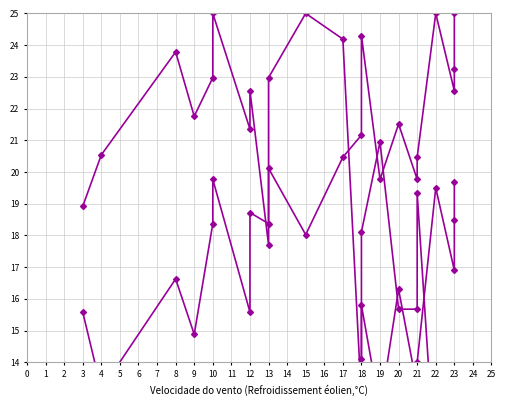

Is this an area chart (filled region under the line)?

No